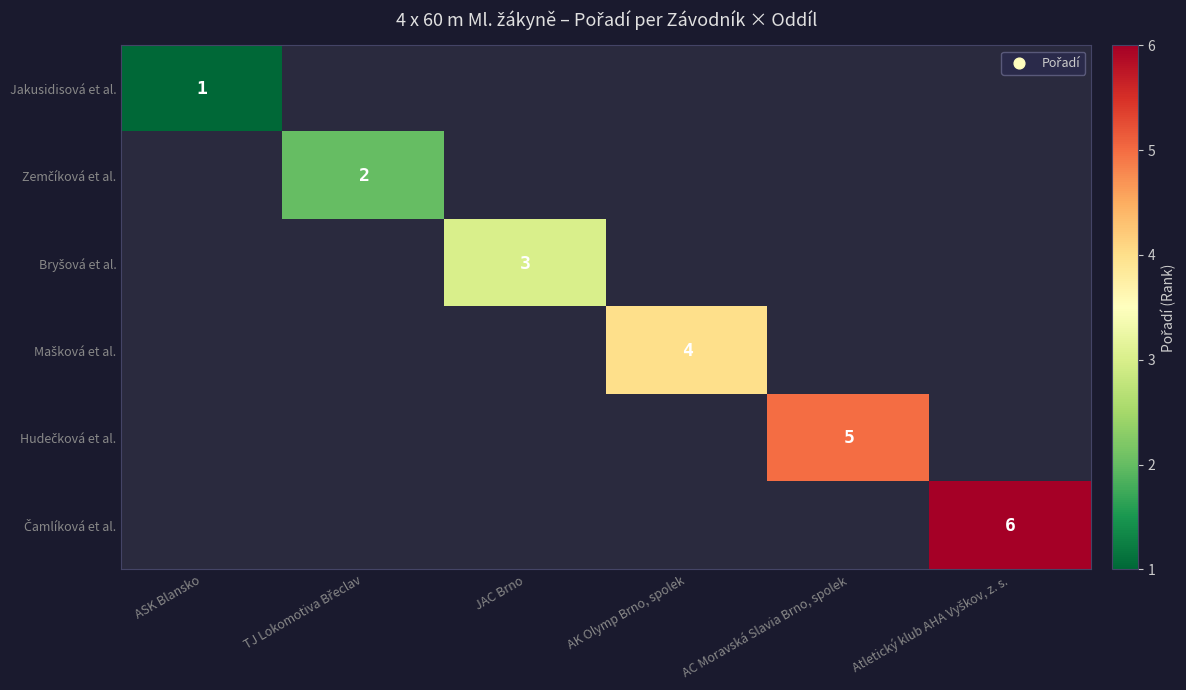

At which label is Jakusidisová et al. closest to 1?

ASK Blansko